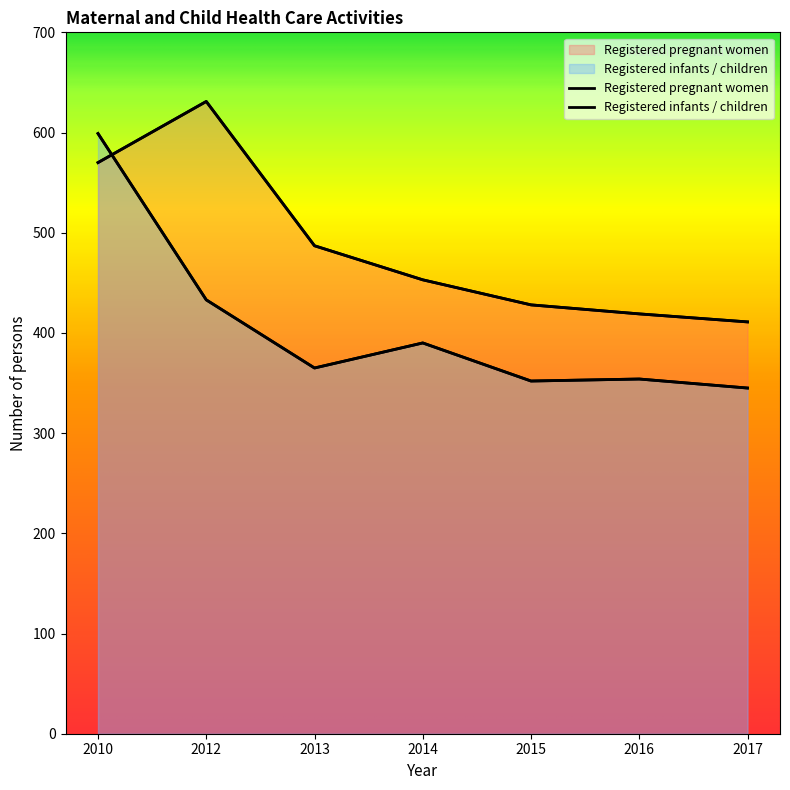

True or false: Registered pregnant women has a value of 1010 at 2012.

False